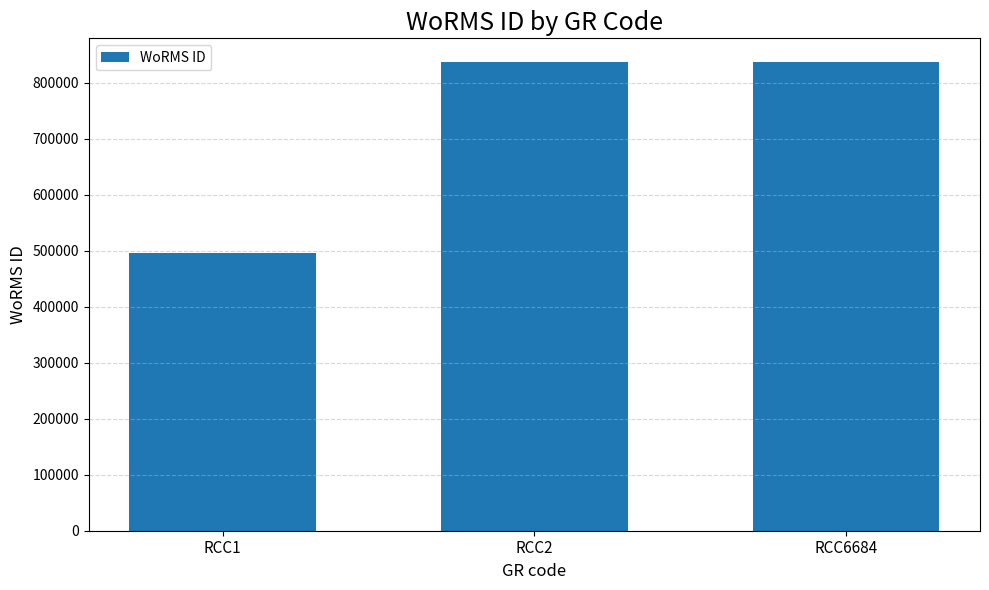

What is the change in value from RCC1 to RCC6684?

+341777